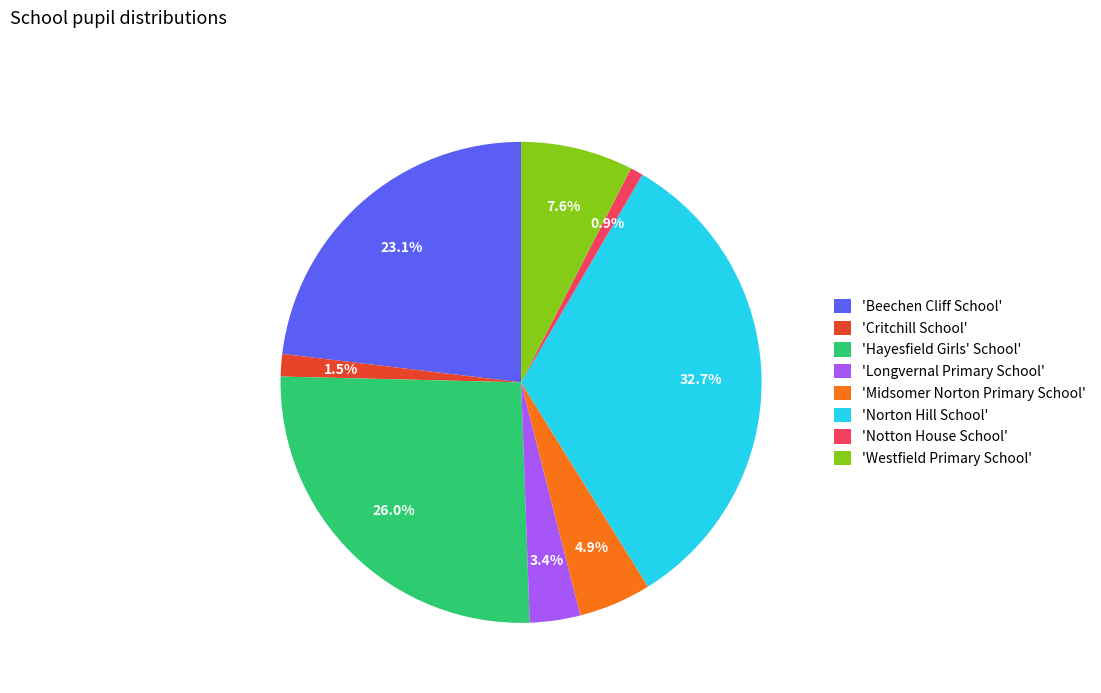

Combined, what portion of the pie is 'Beechen Cliff School' and 'Critchill School'?

24.6%